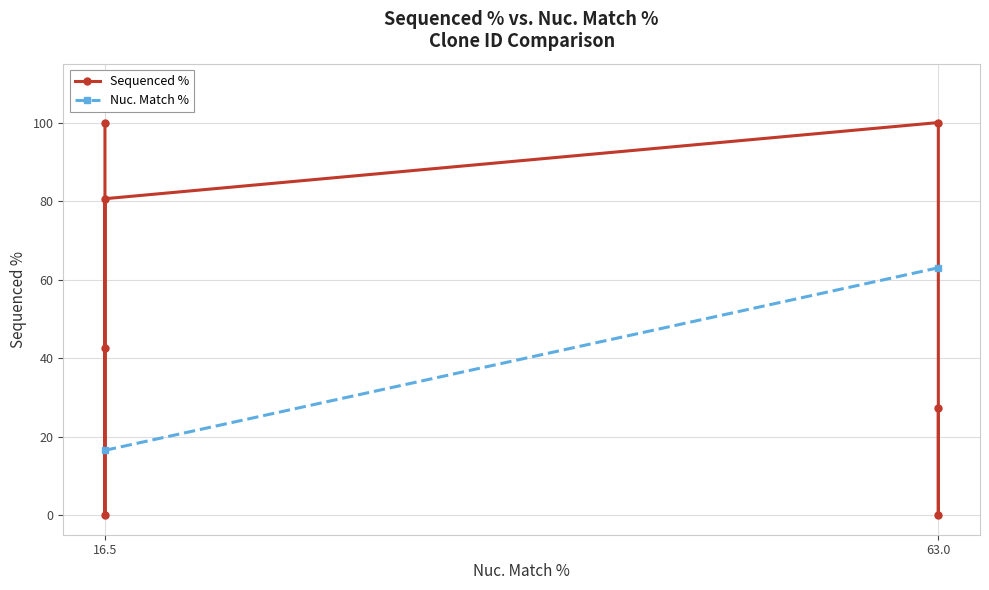

Count the number of categories in the chart.

7